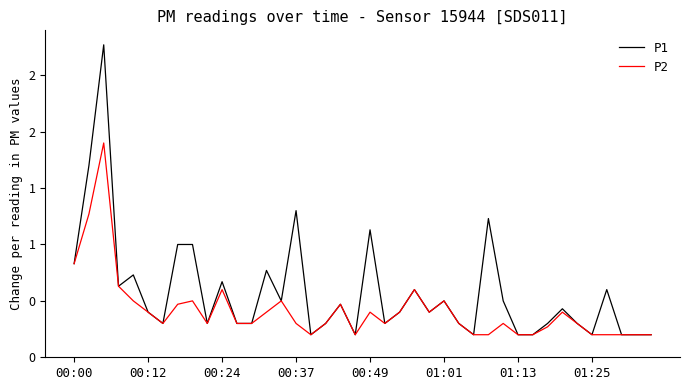

True or false: P1 and P2 intersect in this chart.

False